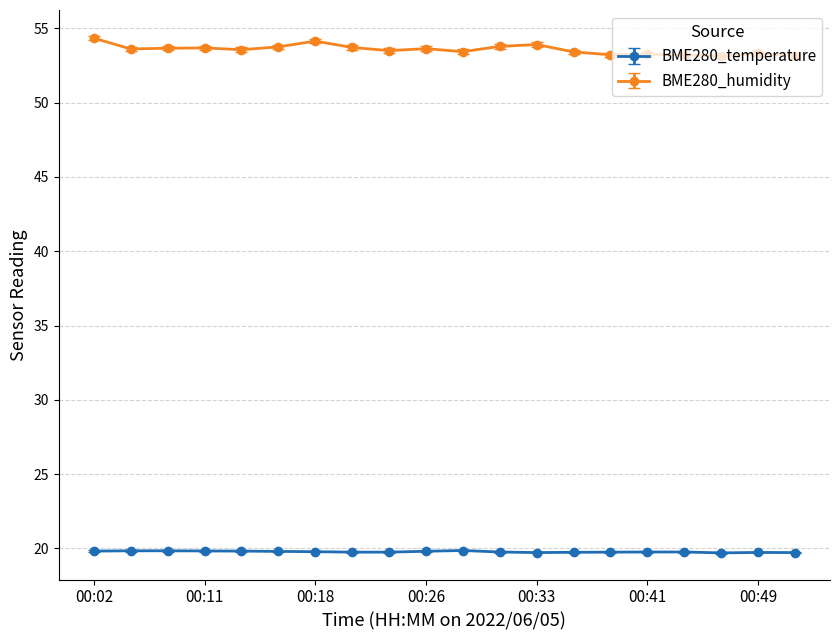

Rank the series by their average value, from highest to lowest.

BME280_humidity, BME280_temperature